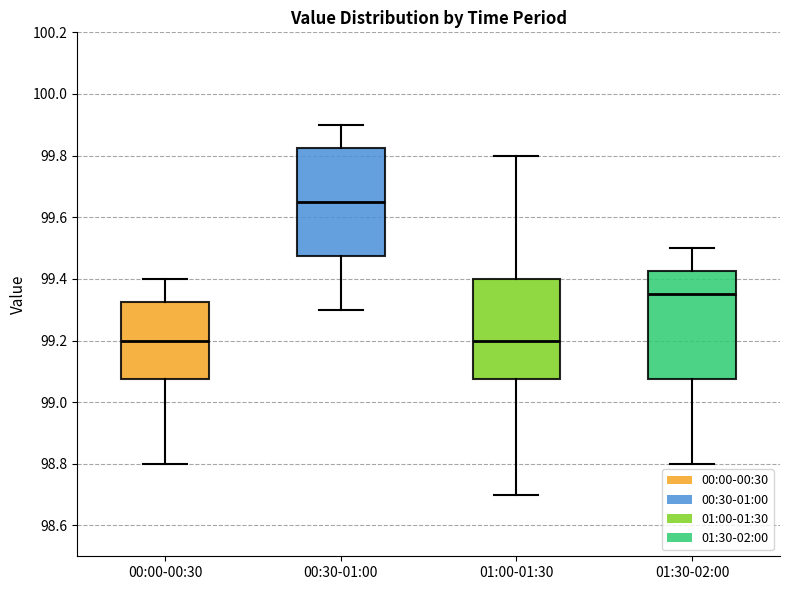

Where does the lower whisker of the box for 00:00-00:30 end on the y-axis? The values are not printed on the chart, so give them approximately, as read against the axis.

98.80